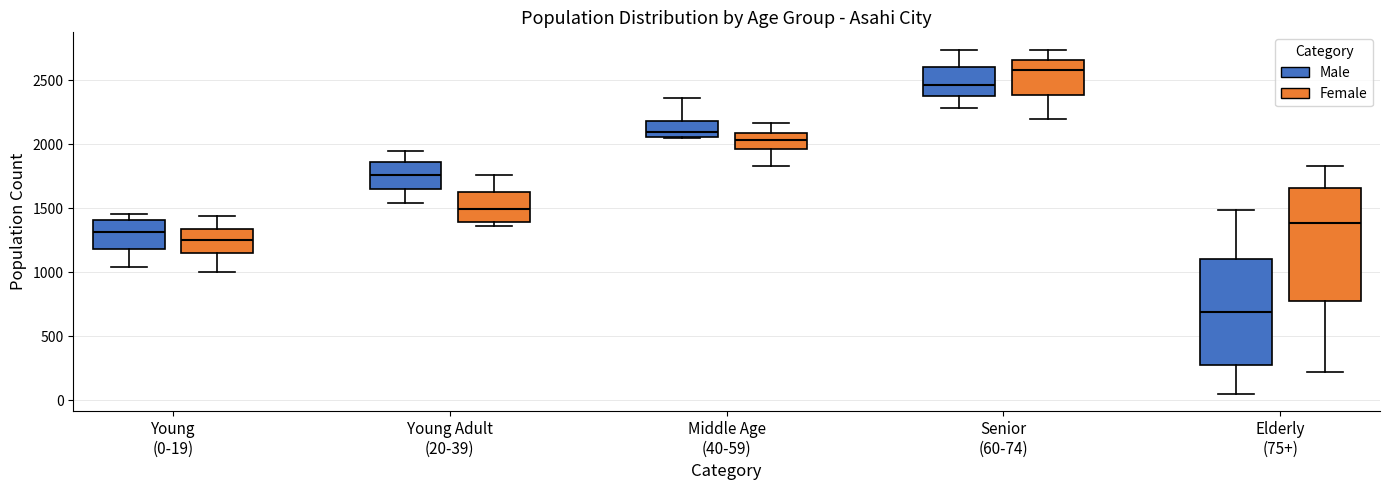

Which box has the lowest median line?

Elderly (75+) (Male)